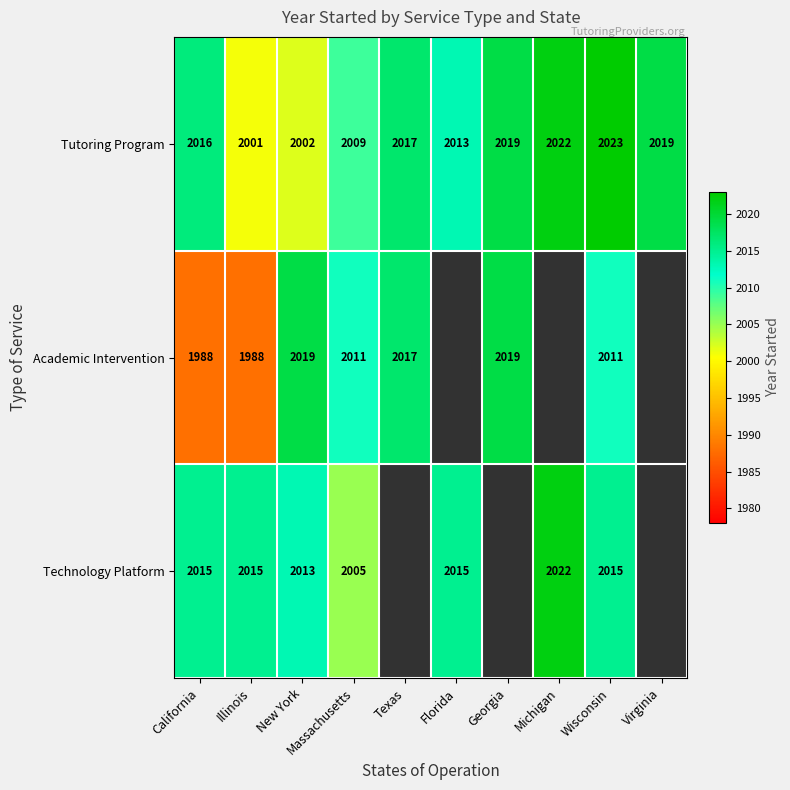

At Massachusetts, list the series in order from smallest to largest.

Technology Platform, Tutoring Program, Academic Intervention